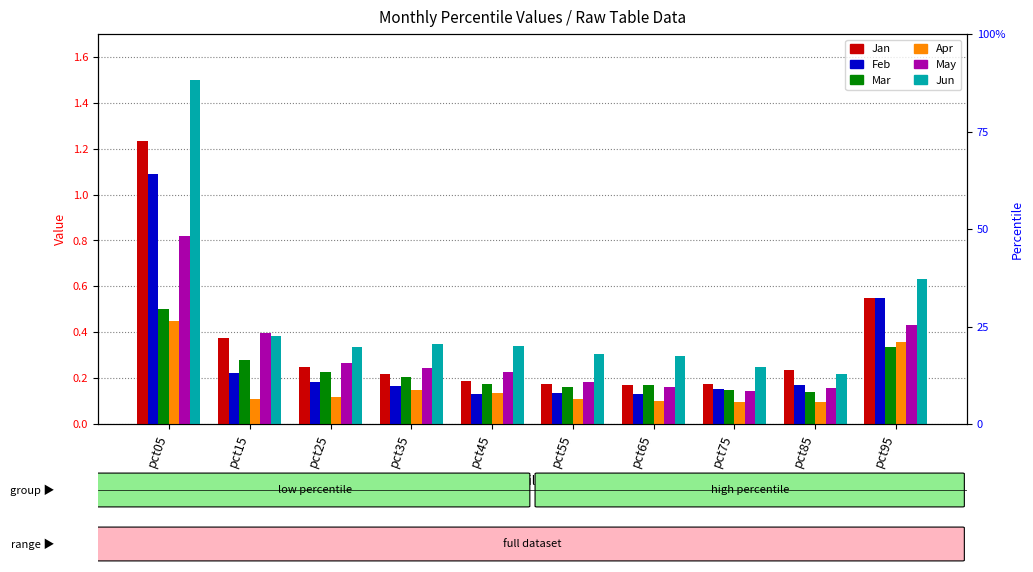

Does the chart contain any negative values?

No